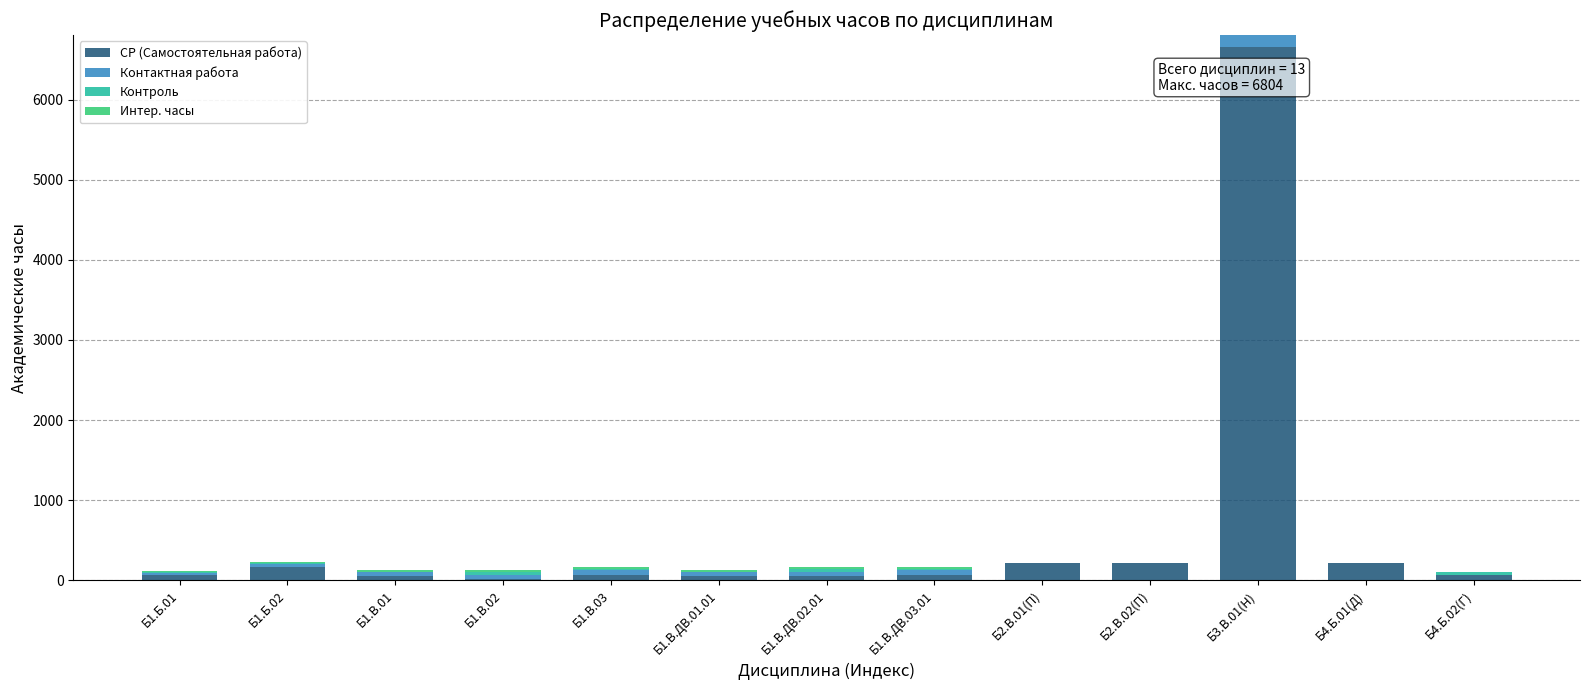

At which category is the sum across all series the highest?

Б3.В.01(Н)